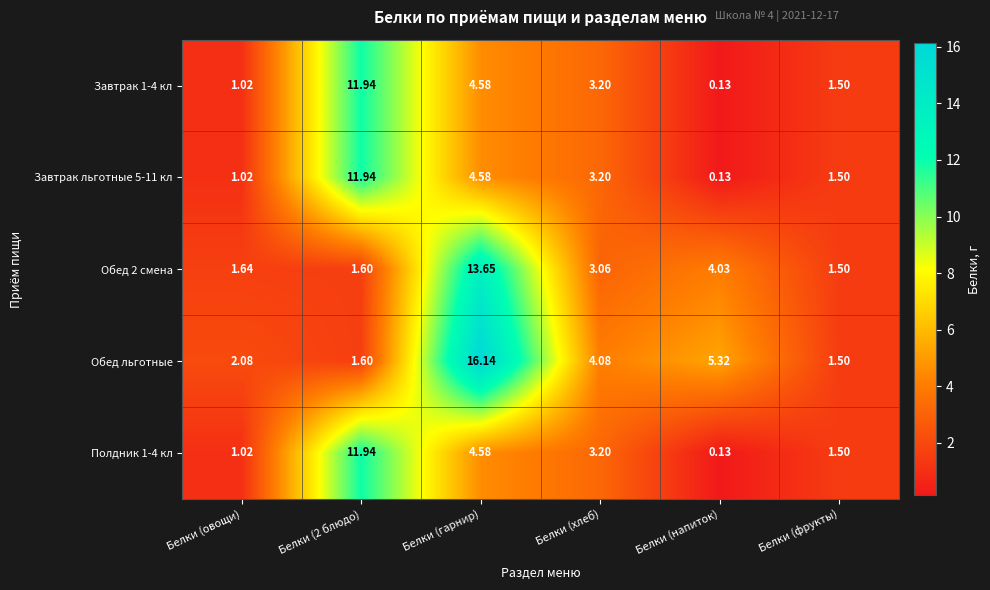

At which category is the sum across all series the highest?

Белки (гарнир)